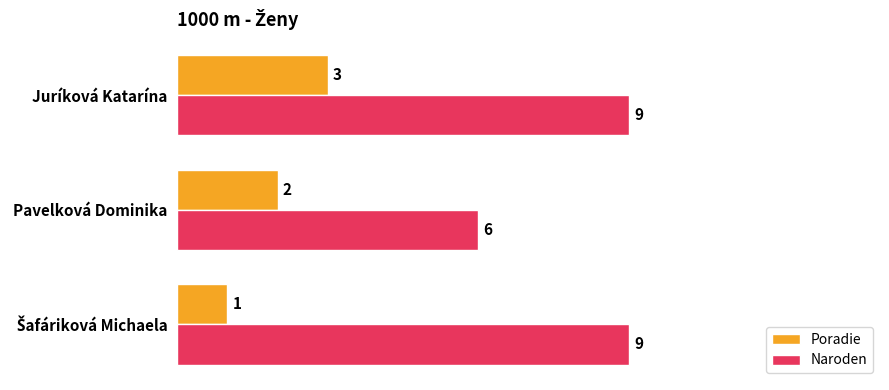

What is the average value of the Naroden series?

8